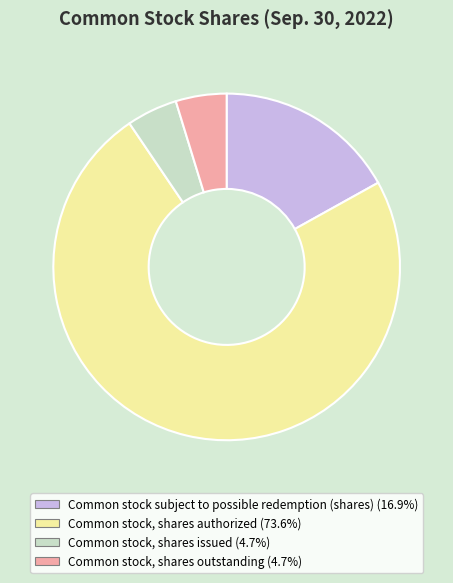

Combined, do Common stock, shares issued and Common stock, shares outstanding account for over 50%?

No